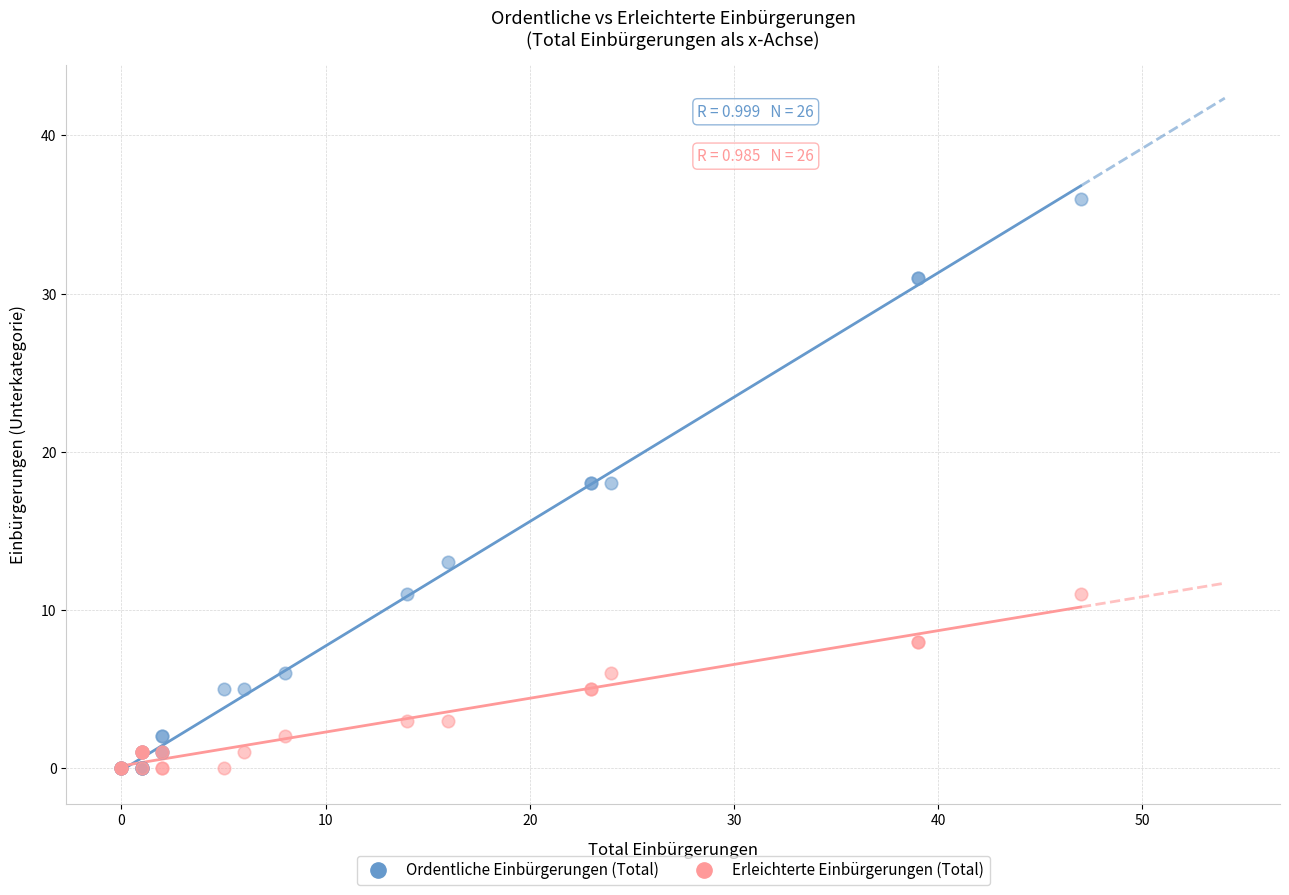

What are all the series names shown in the legend?

Ordentliche Einbürgerungen (Total), Erleichterte Einbürgerungen (Total)